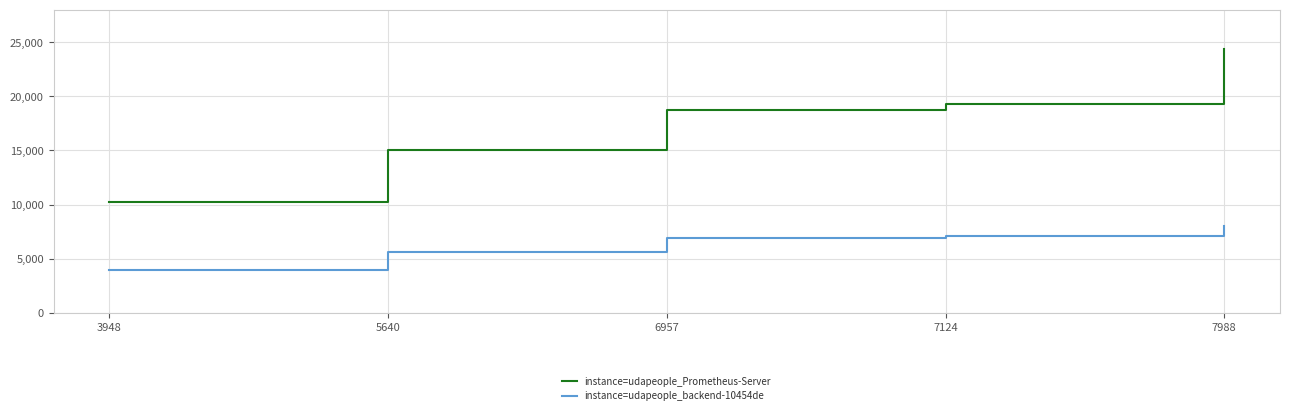

Is the value of instance=udapeople_Prometheus-Server at 3948 greater than the value of instance=udapeople_backend-10454de at 6957?

Yes